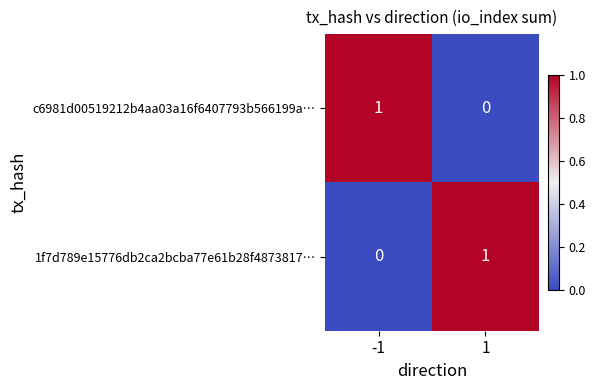

Rank the series at -1 from highest to lowest value.

c6981d00519212b4aa03a16f6407793b566199a…, 1f7d789e15776db2ca2bcba77e61b28f4873817…